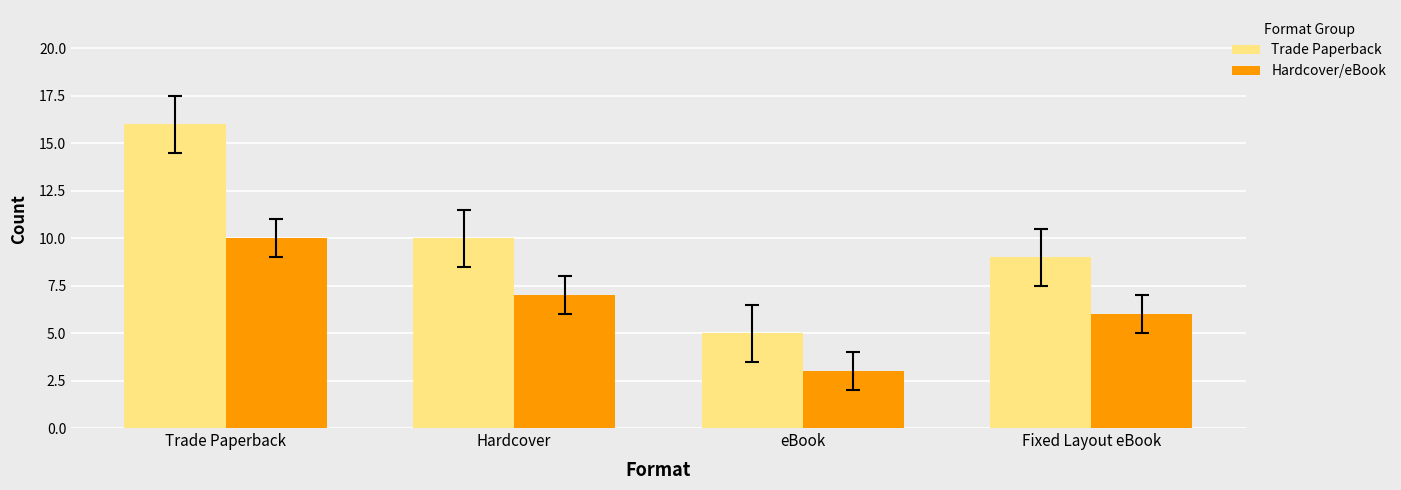

What is the difference between the second highest and minimum values in the Hardcover/eBook series?

4